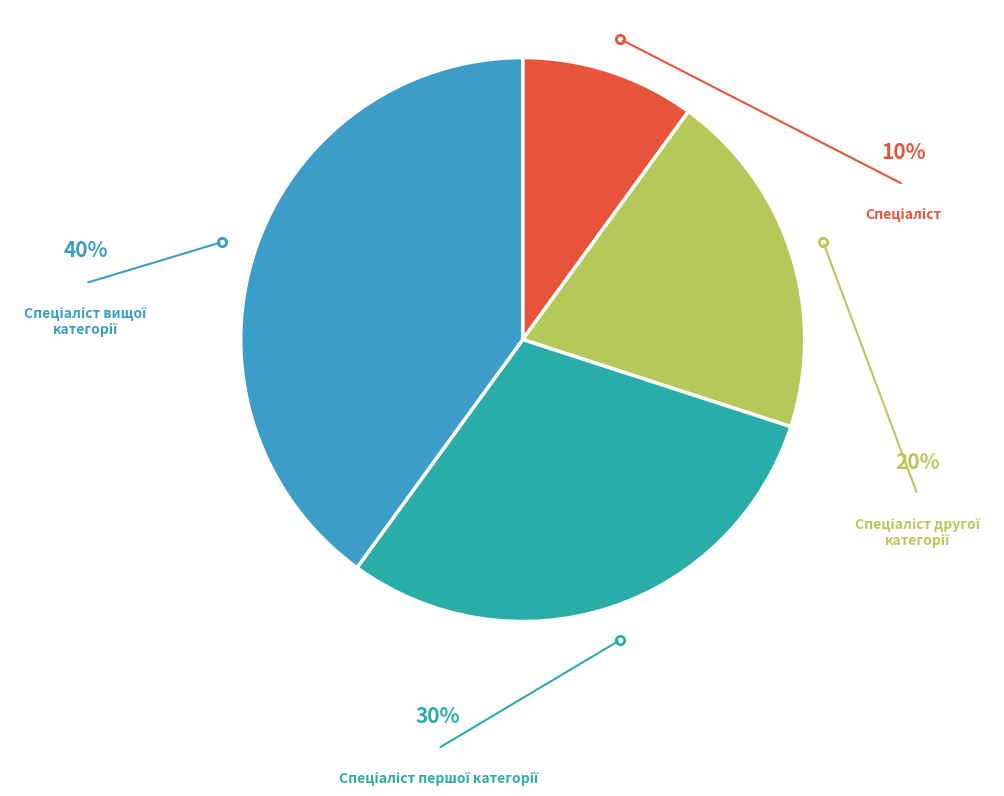

To the nearest percent, what percentage of the pie is Спеціаліст другої категорії?

20%